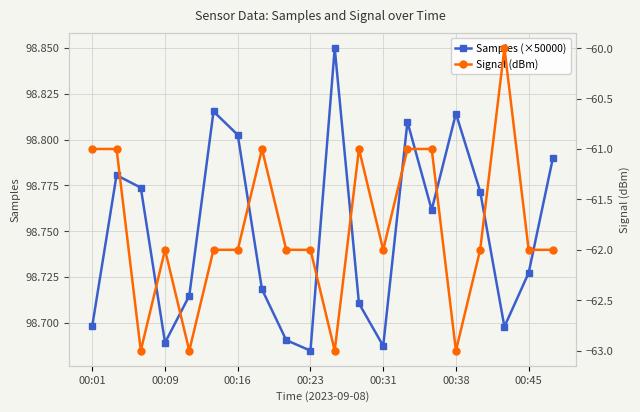

True or false: Samples (×50000) and Signal (dBm) intersect in this chart.

False